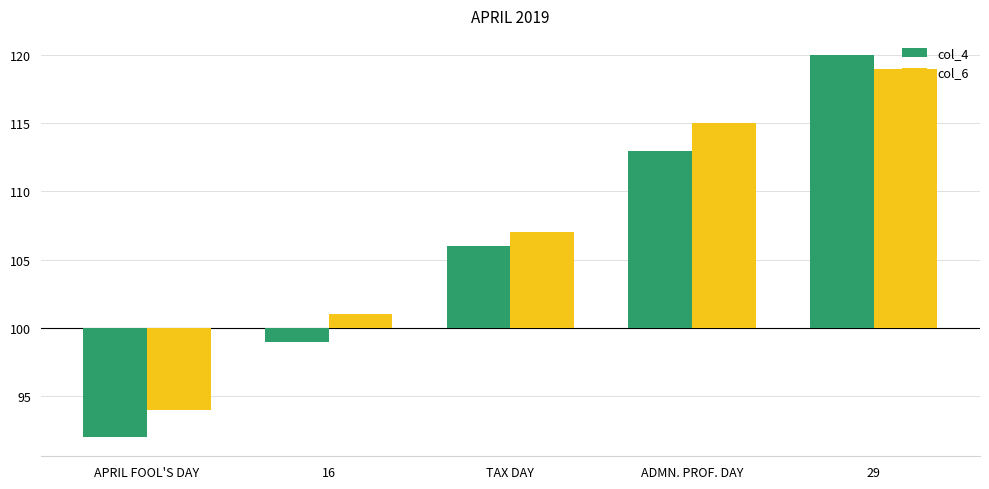

What value does the col_4 series have at TAX DAY, to the nearest 5?

5